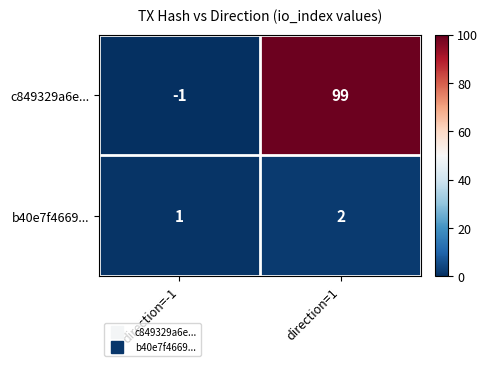

Rank the series at direction=-1 from lowest to highest value.

c849329a6e..., b40e7f4669...